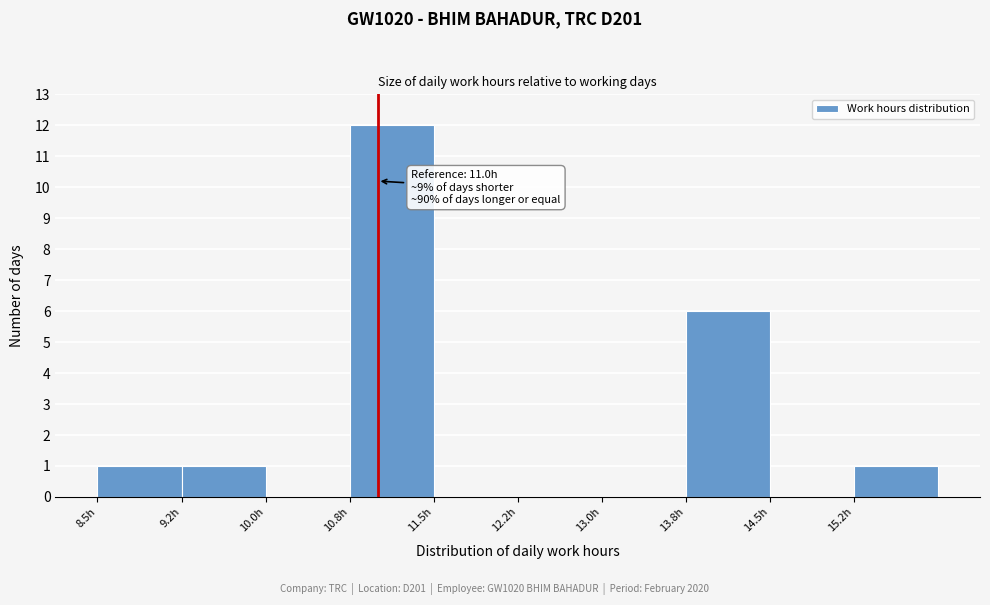

Over which range of the x-axis is the bar tallest?

10.75 to 11.50